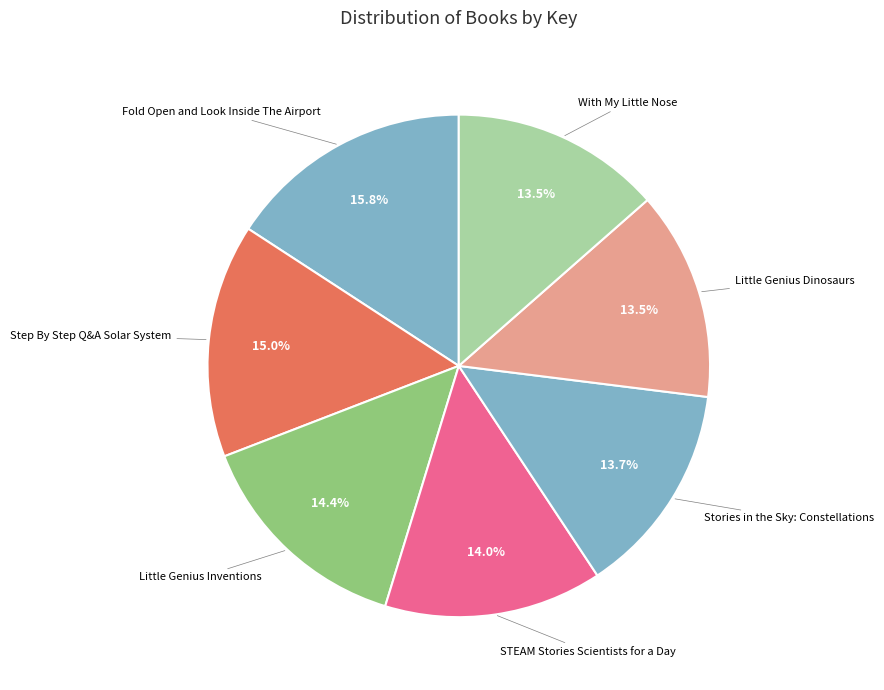

The Little Genius Dinosaurs slice represents 7% of the pie. True or false?

False